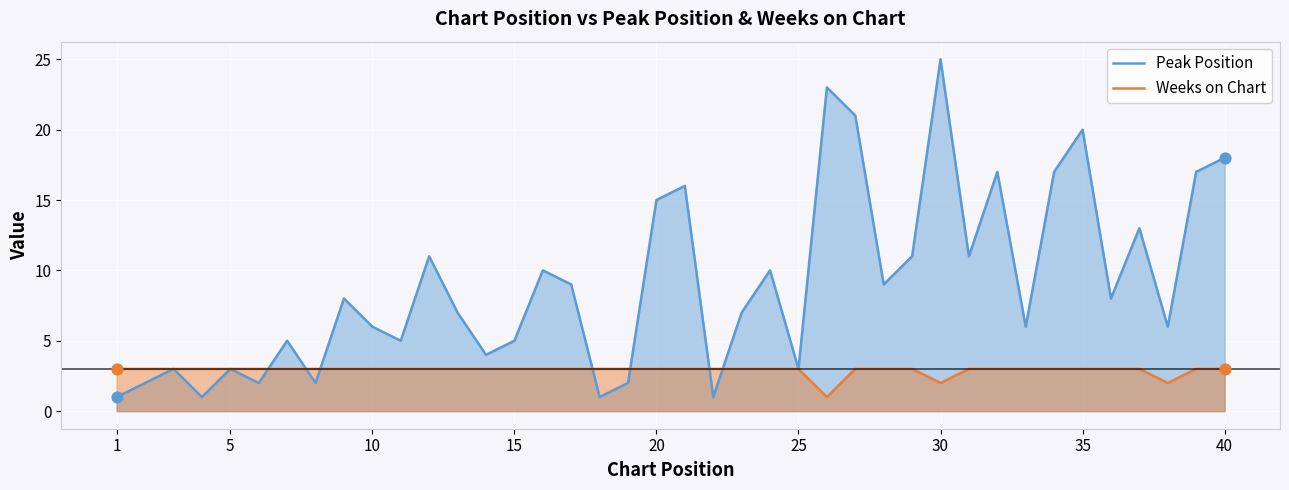

Which series has the largest total across all categories?

Peak Position